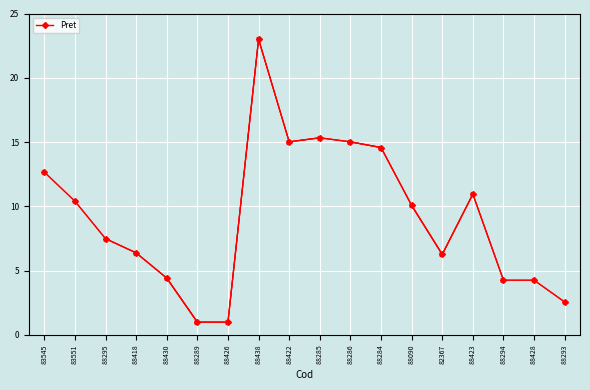

List the labels in order of value, smallest first.

88289, 88426, 88293, 88294, 88428, 88430, 82367, 88418, 88295, 88090, 83551, 88423, 83545, 88284, 88286, 88422, 88285, 88438